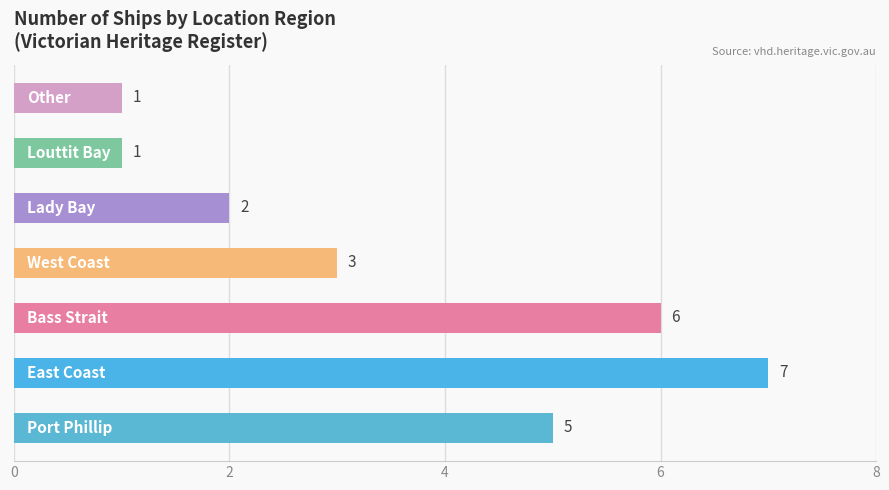

Count the values in the range 1 to 6.

6